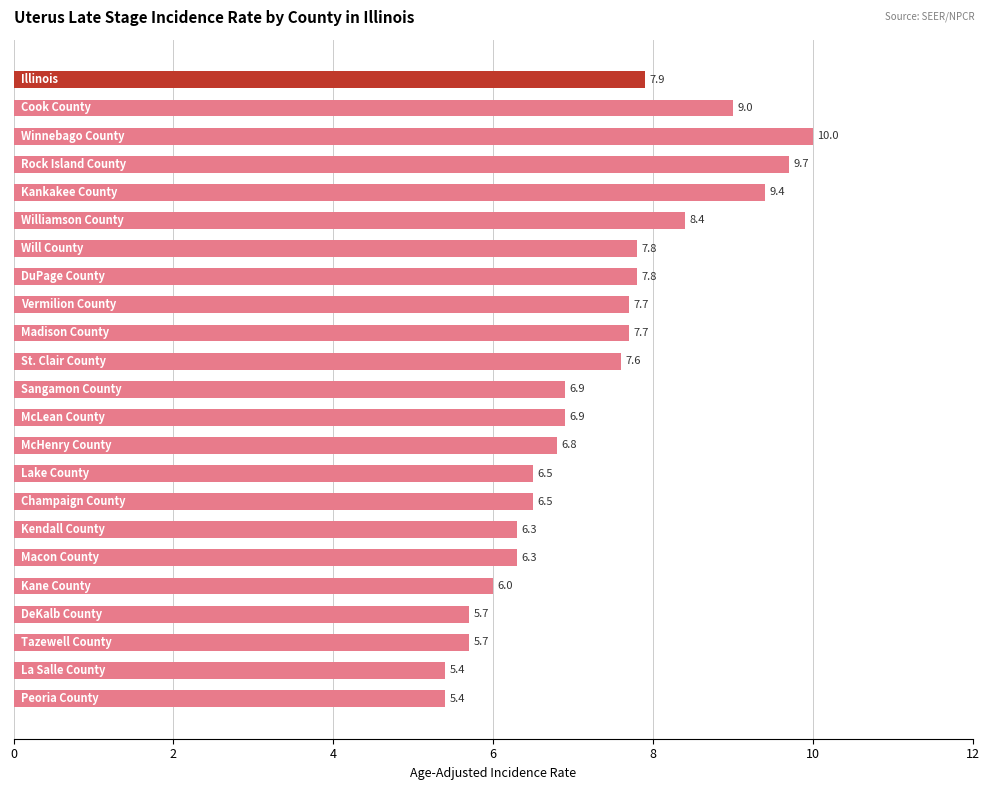

What is the greatest value displayed?

10.0